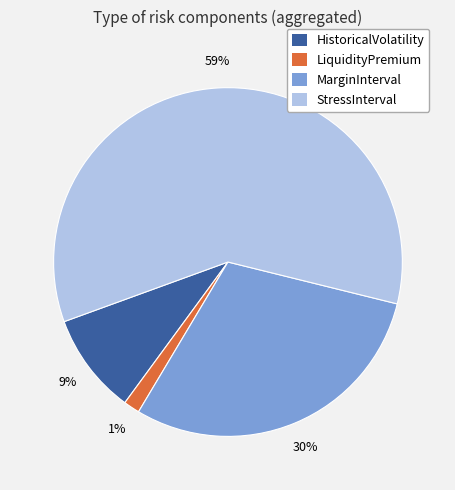

What is the smallest slice in the pie chart?

LiquidityPremium